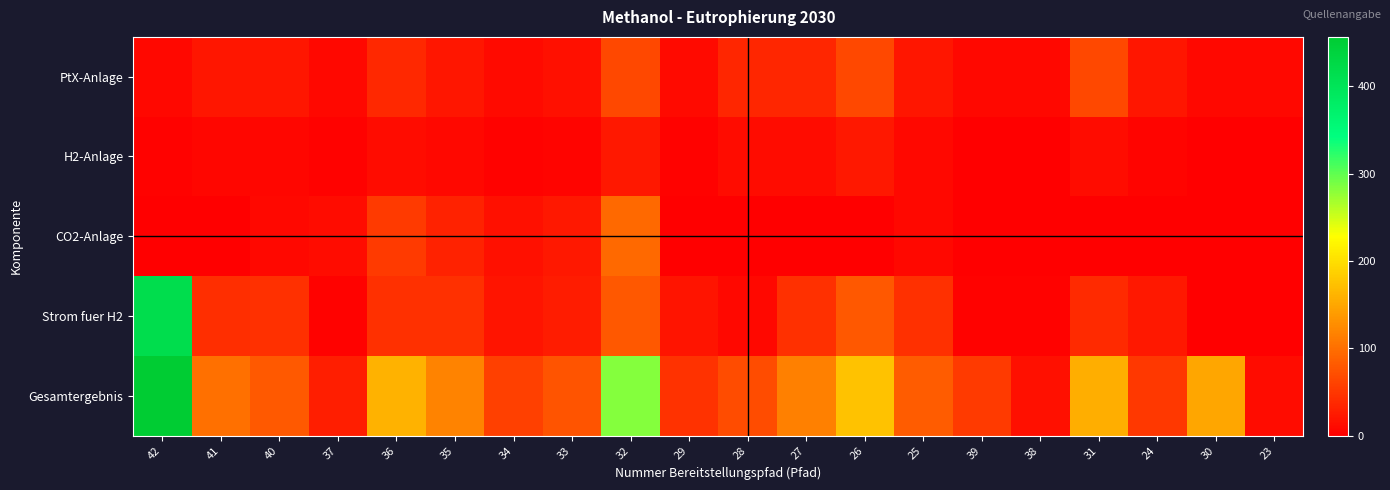

Reading right to left, list all the values displayed in this chart.

PtX-Anlage: 23=7.9	30=8.4	24=21.2	31=65.6	38=8.0	39=8.0	25=21.4	26=65.5	27=35.3	28=35.3	29=9.6	32=65.5	33=14.8	34=10.1	35=21.3	36=36.3	37=8.0	40=21.4	41=21.2	42=8.0
H2-Anlage: 23=0.0	30=0.0	24=3.9	31=12.1	38=1.5	39=1.5	25=7.2	26=22.0	27=11.8	28=11.8	29=3.2	32=22.0	33=5.0	34=3.4	35=7.1	36=12.2	37=2.7	40=5.8	41=7.1	42=2.7
CO2-Anlage: 23=0.0	30=0.0	24=0.0	31=0.0	38=0.0	39=0.0	25=8.0	26=0.0	27=0.0	28=0.0	29=0.0	32=95.5	33=21.6	34=14.8	35=31.1	36=52.9	37=11.6	40=8.0	41=0.1	42=0.1
Strom fuer H2: 23=0.0	30=0.0	24=22.3	31=38.9	38=1.8	39=1.9	25=43.4	26=79.9	27=43.1	28=8.4	29=19.5	32=79.9	33=25.2	34=19.5	35=43.2	36=44.2	37=2.3	40=43.5	41=42.0	42=415.5
Gesamtergebnis: 23=10.8	30=148.1	24=50.5	31=156.6	38=16.0	39=52.9	25=83.0	26=174.4	27=115.1	28=67.9	29=45.4	32=281.8	33=75.4	34=58.2	35=118.7	36=160.3	37=28.5	40=80.6	41=100.2	42=456.5